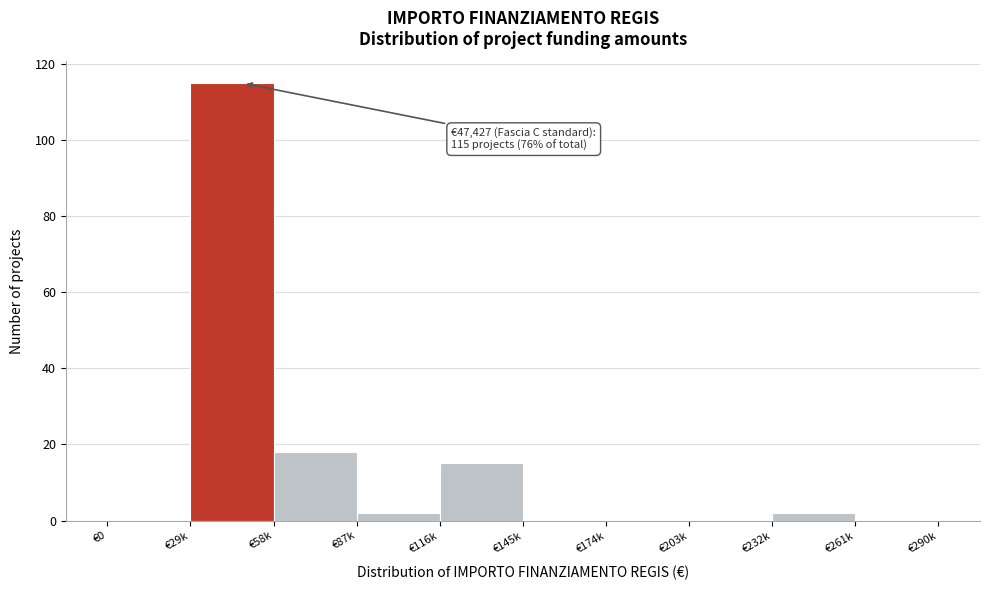

Reading left to right, list all the values displayed in this chart.

€0=0	€29k=115	€58k=18	€87k=2	€116k=15	€145k=0	€174k=0	€203k=0	€232k=2	€261k=0